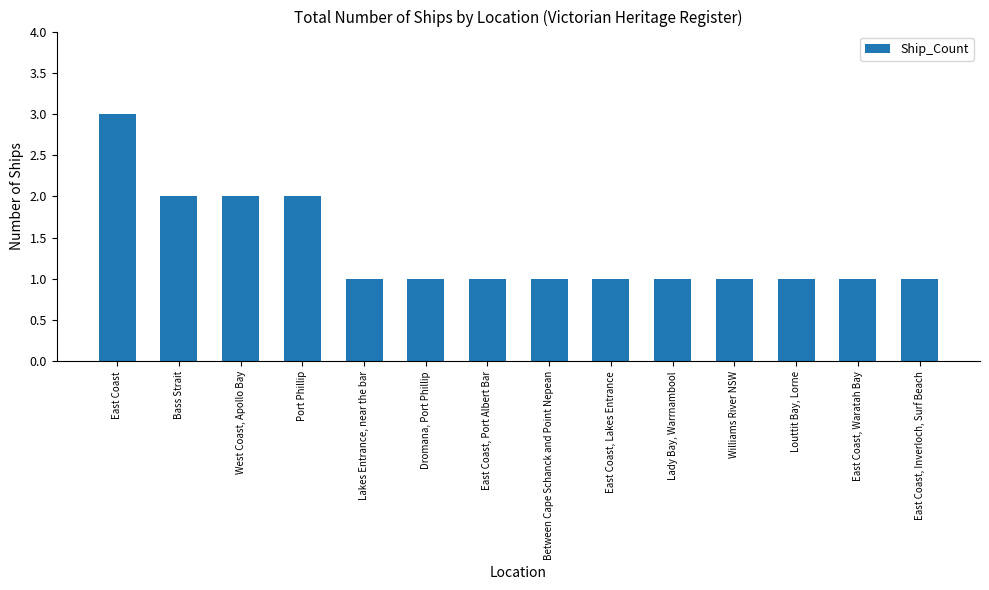

What is the value of the 4th bar from the left?

2